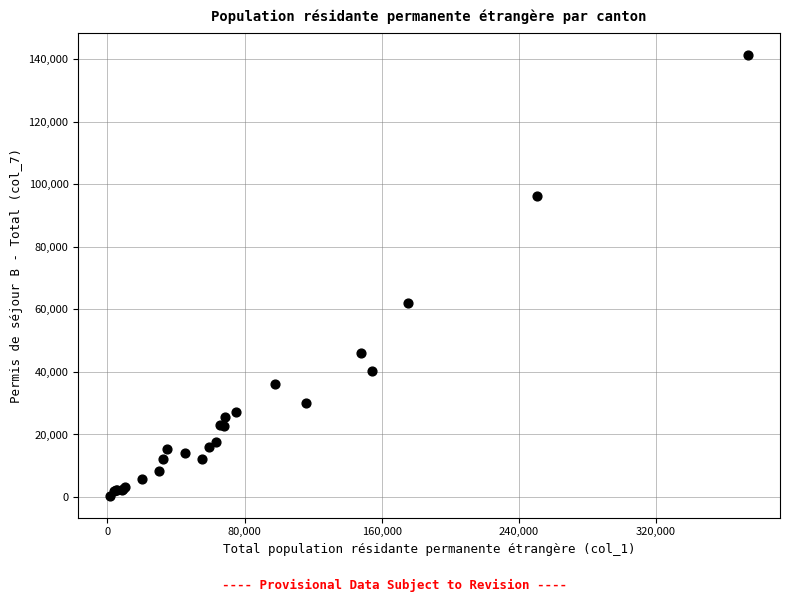

What Y value in the scatter plot is closest to 70922?

61995